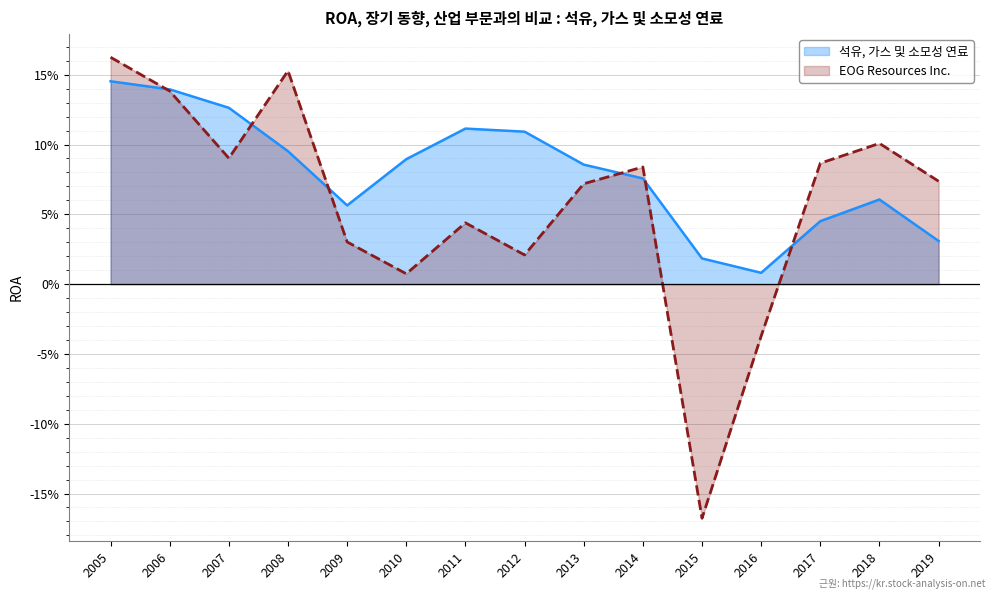

What is the average value of the 석유, 가스 및 소모성 연료 series?

0.1